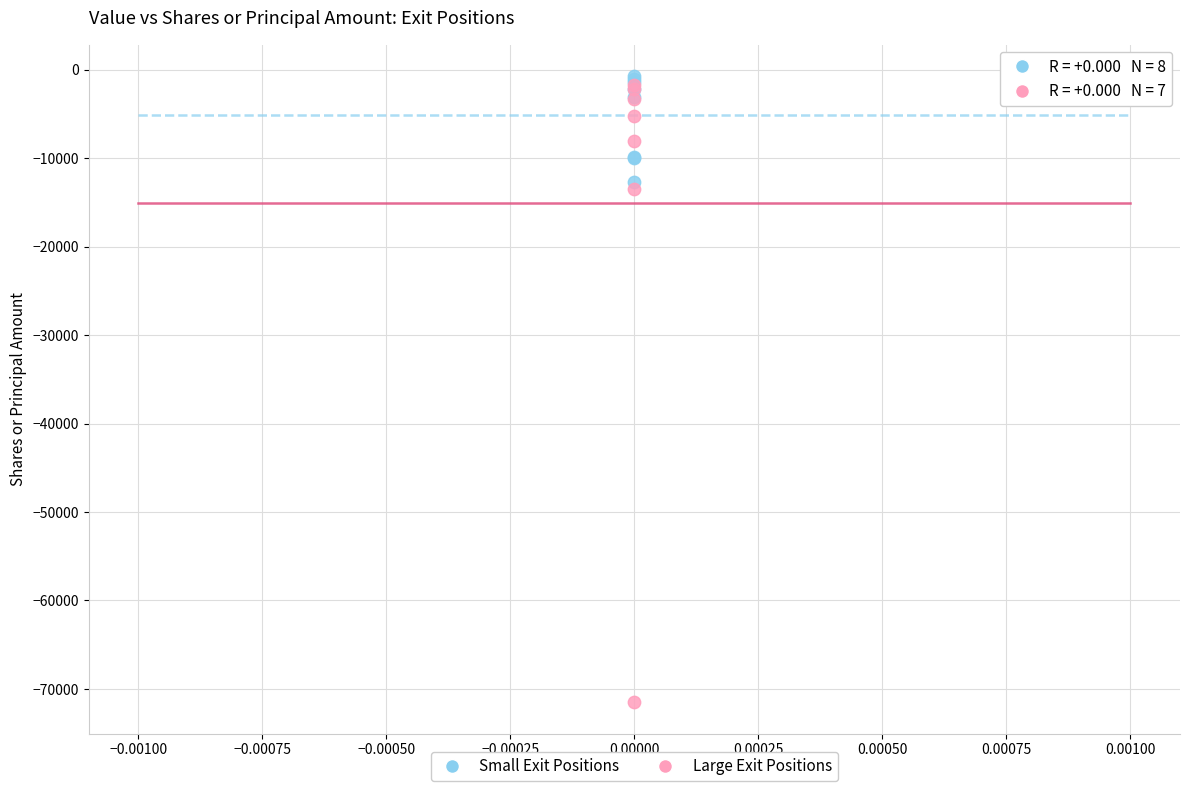

Which series reaches the minimum Y coordinate?

Large Exit Positions